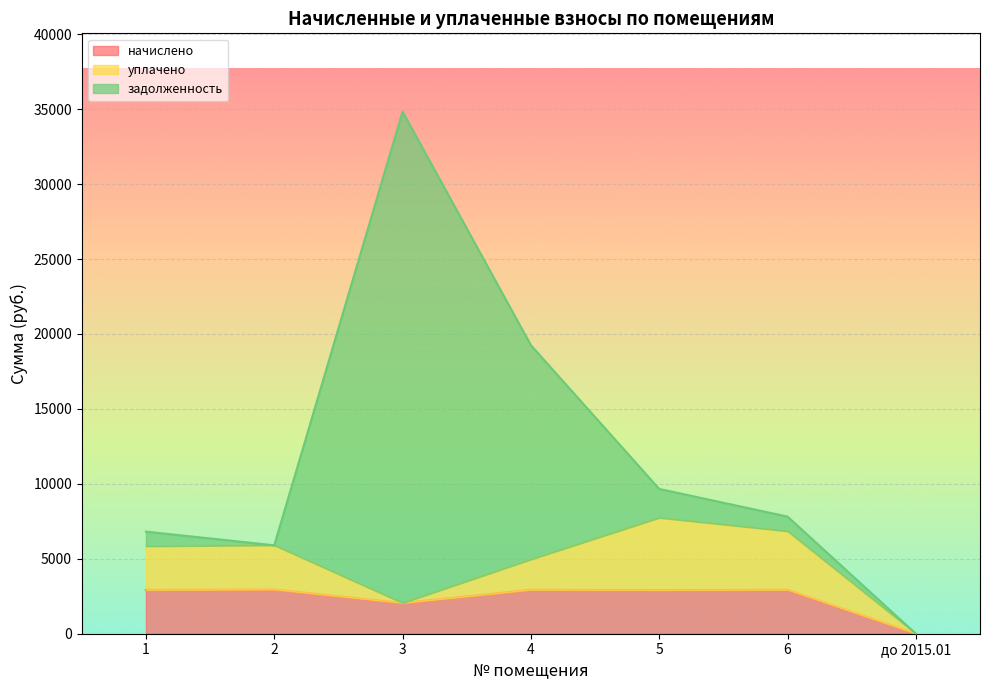

Where is начислено nearest to the value 1474?

3